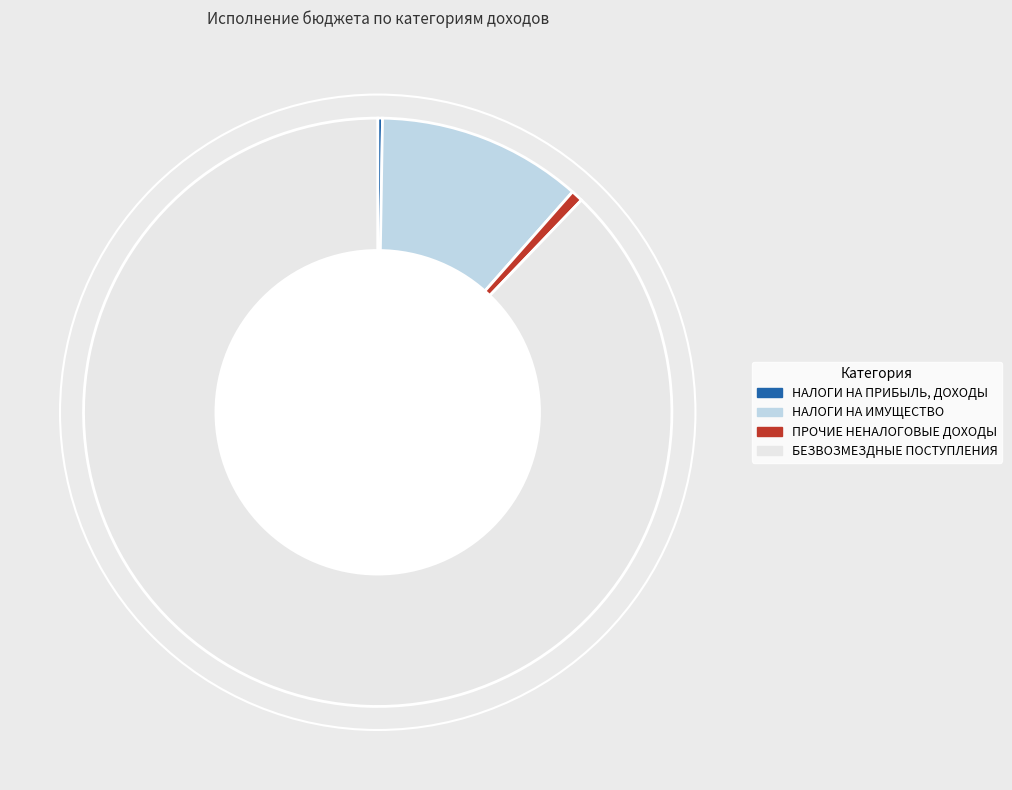

The НАЛОГИ НА ИМУЩЕСТВО slice represents 11% of the pie. True or false?

True